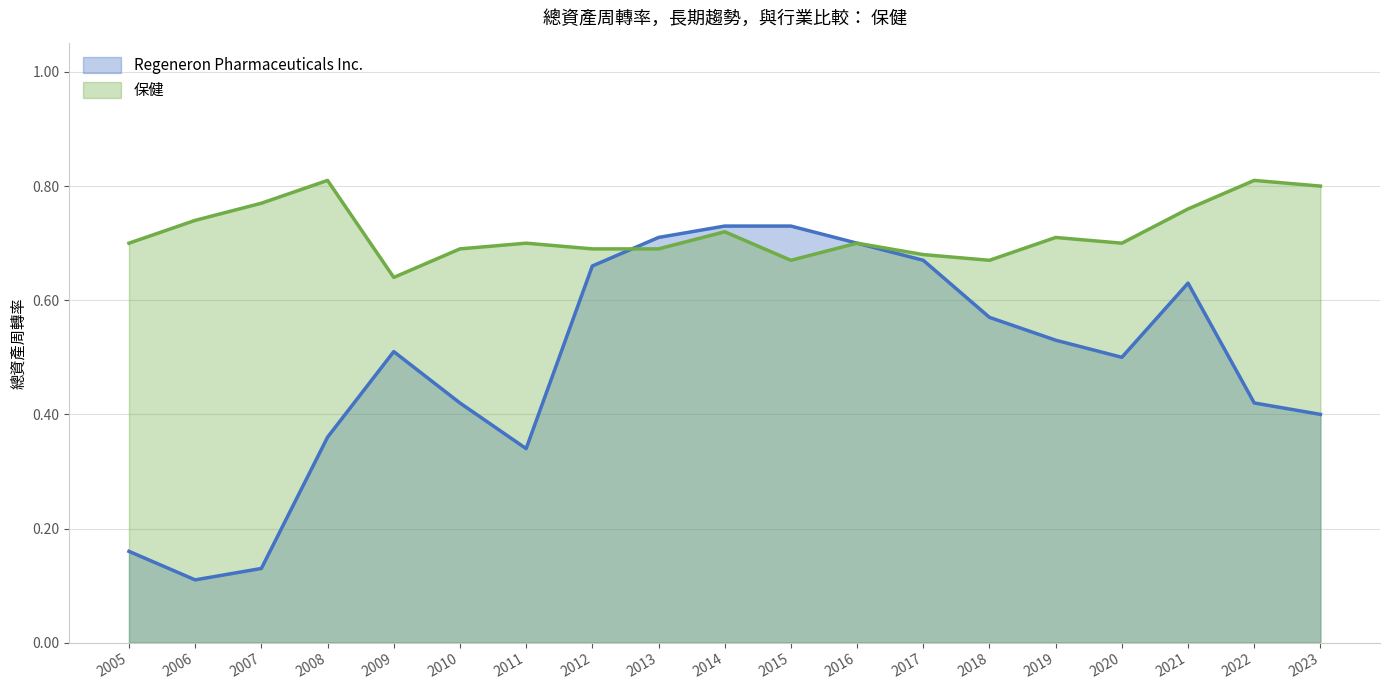

Between 2005 and 2009, which series saw the biggest shift?

Regeneron Pharmaceuticals Inc.